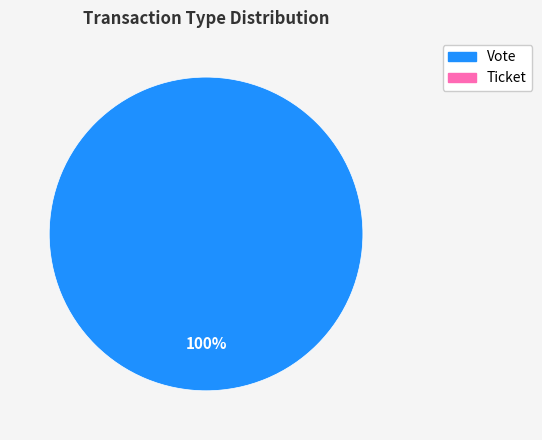

How many slices are in this pie chart?

1